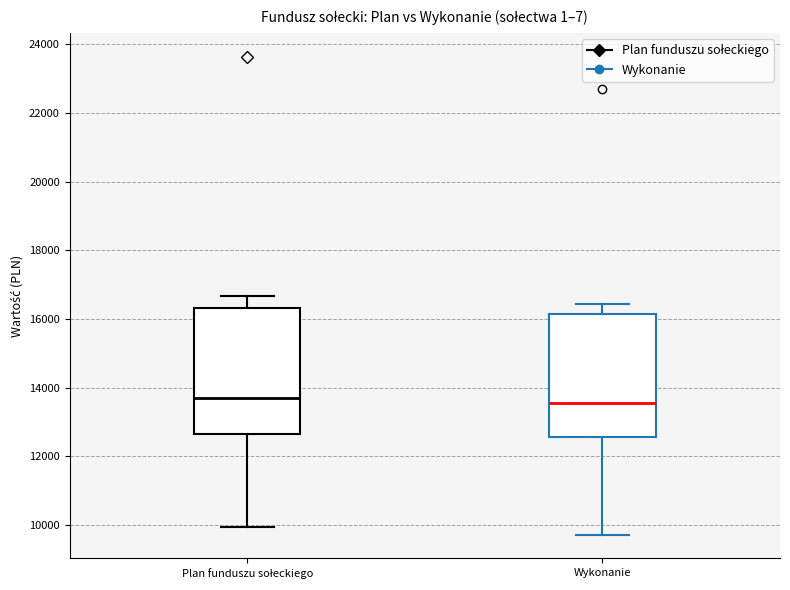

Where does the median line of the box for Wykonanie sit on the y-axis? The values are not printed on the chart, so give them approximately, as read against the axis.

13600